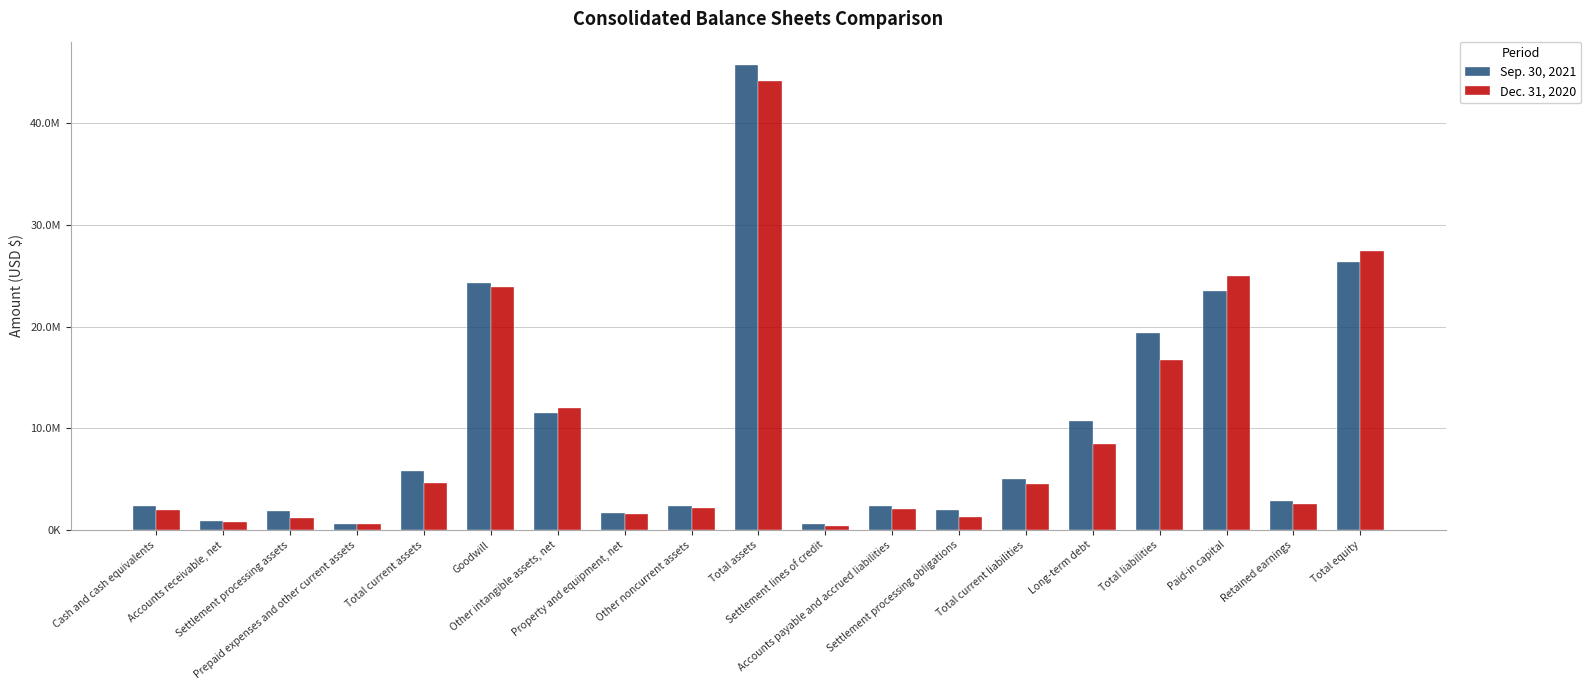

Does the chart contain any negative values?

No